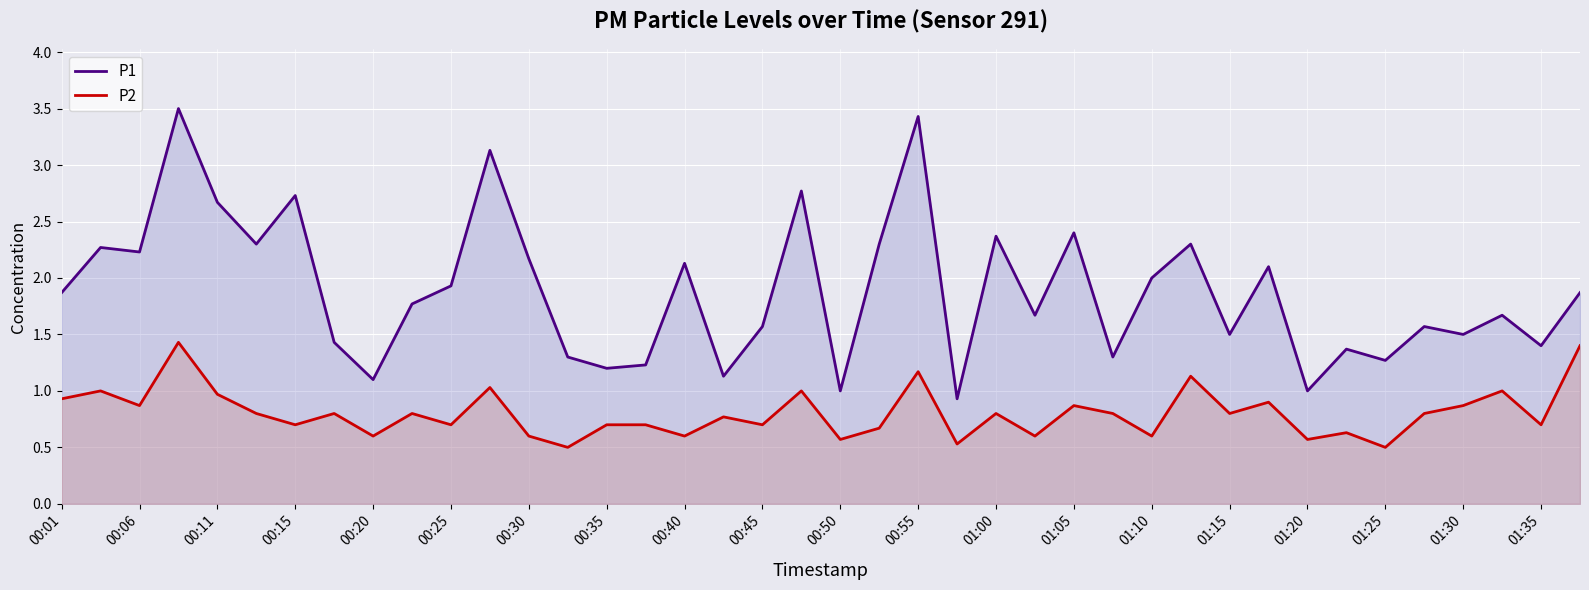

What is the greatest value displayed?

3.5